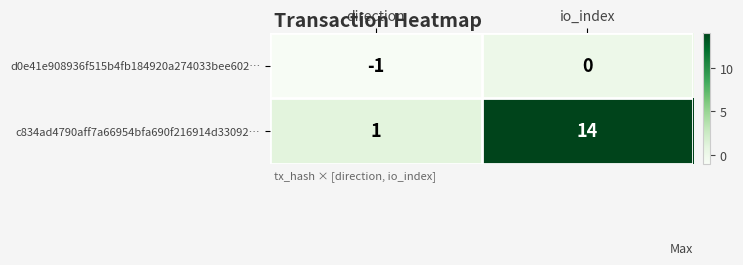

The value of c834ad4790aff7a66954bfa690f216914d33092… at io_index is 14. True or false?

True